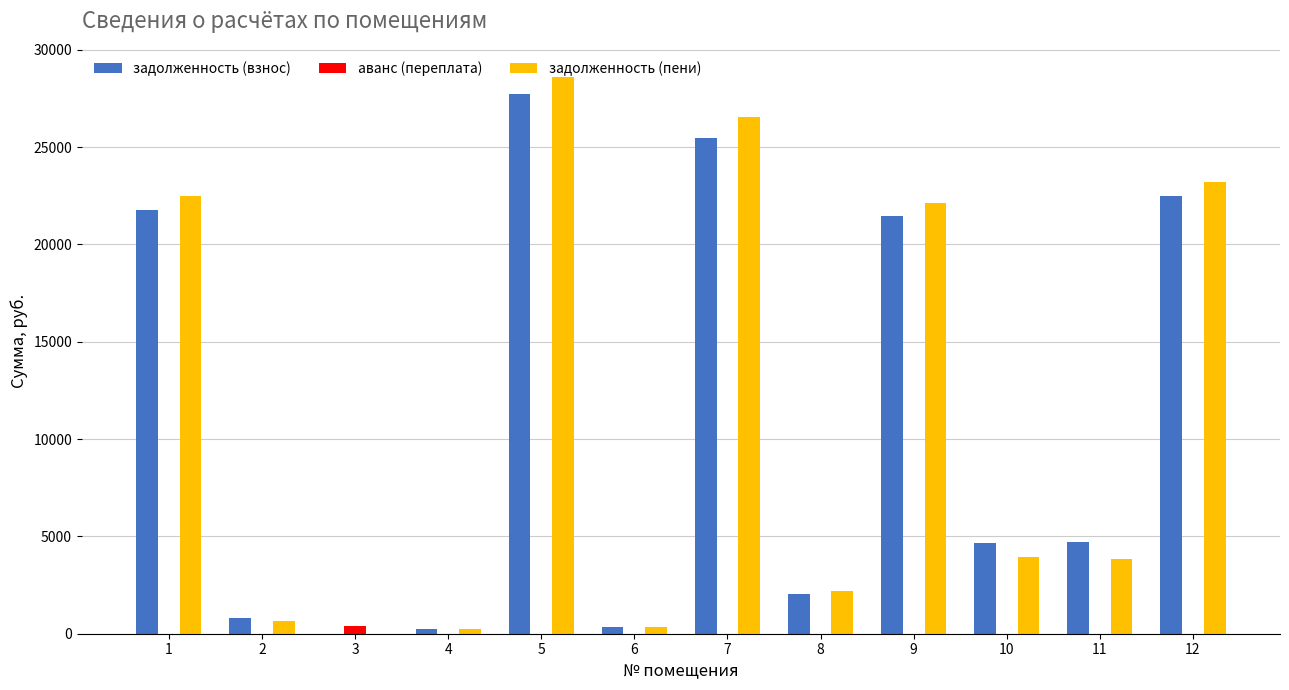

What is the difference between the задолженность (пени) values at 6 and 10?

3598.9